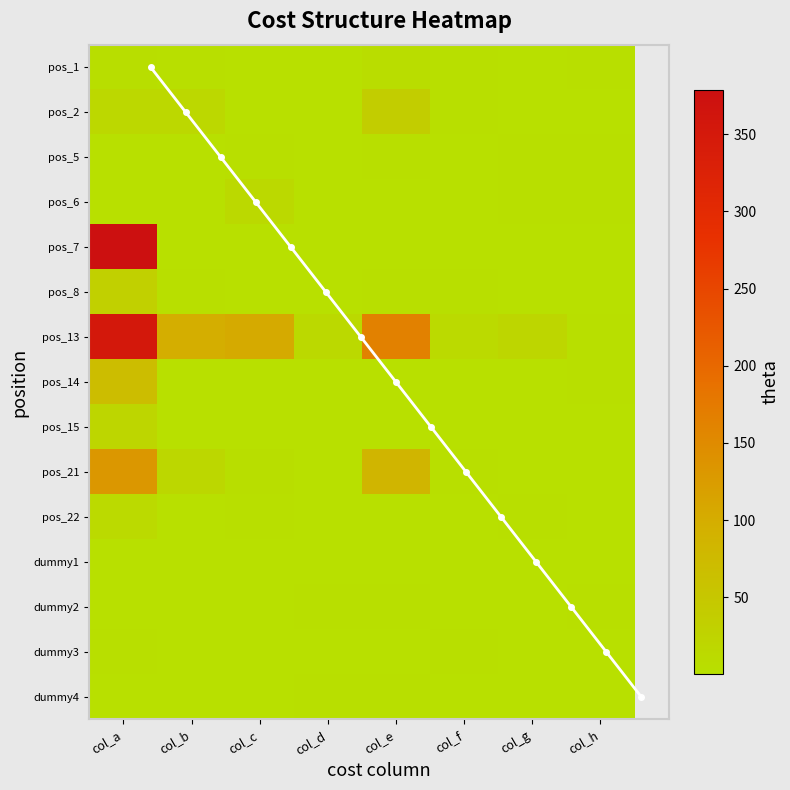

How many values in 8 are above zero?

3